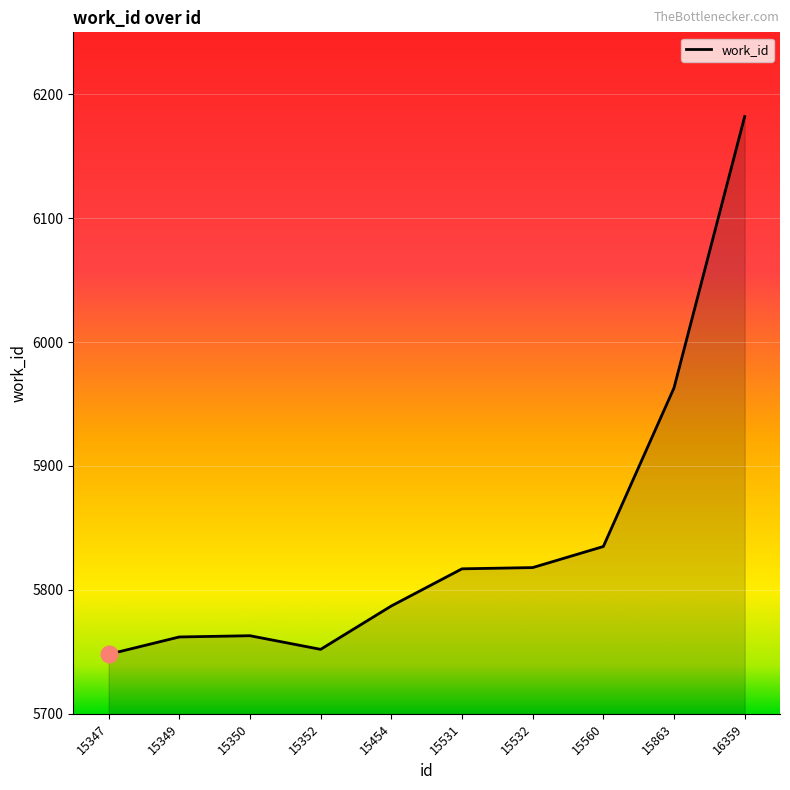

What is the approximate value at 15454?

5787